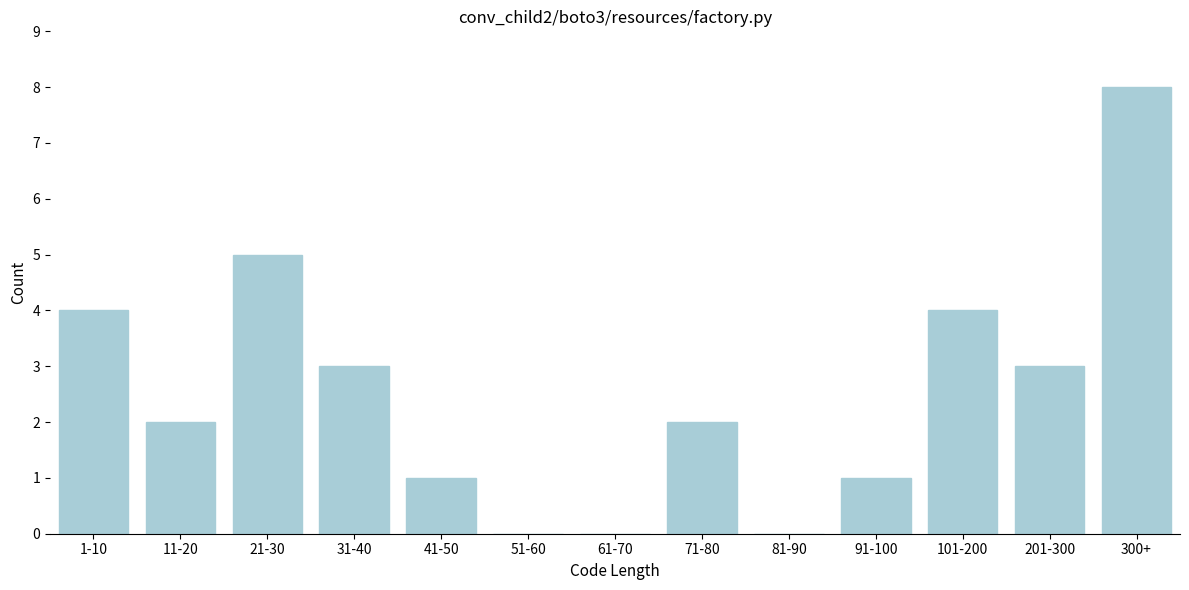

Reading left to right, extract all data points from this chart.

1-10=4	11-20=2	21-30=5	31-40=3	41-50=1	51-60=0	61-70=0	71-80=2	81-90=0	91-100=1	101-200=4	201-300=3	300+=8